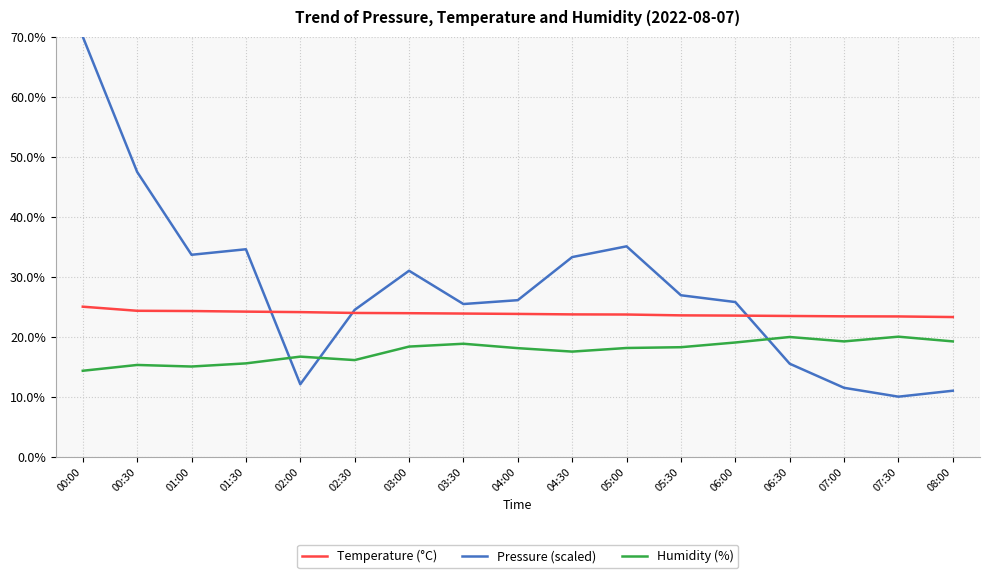

How many intersections are there between Pressure (scaled) and Humidity (%)?

3